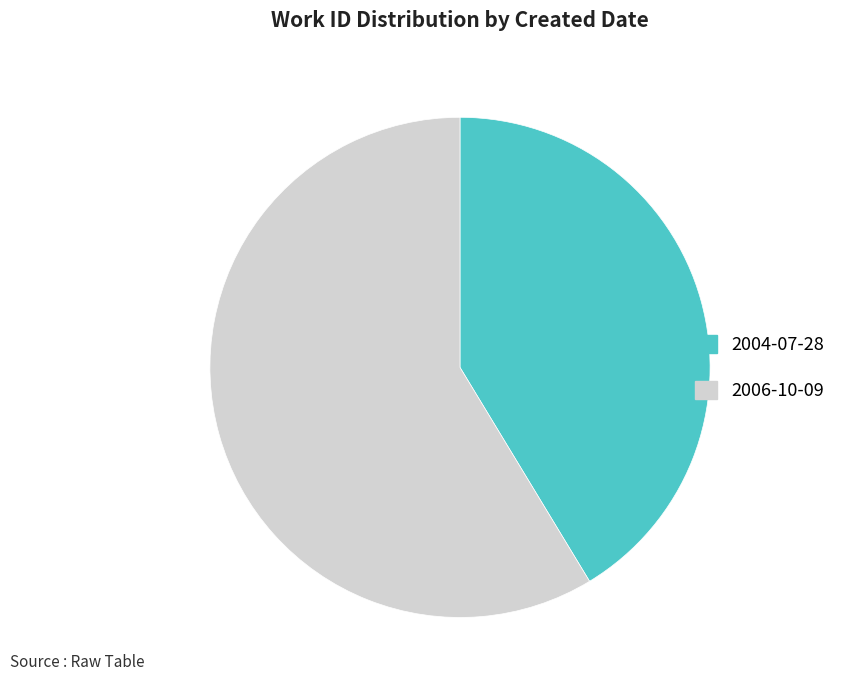

The 2006-10-09 slice represents 59% of the pie. True or false?

True